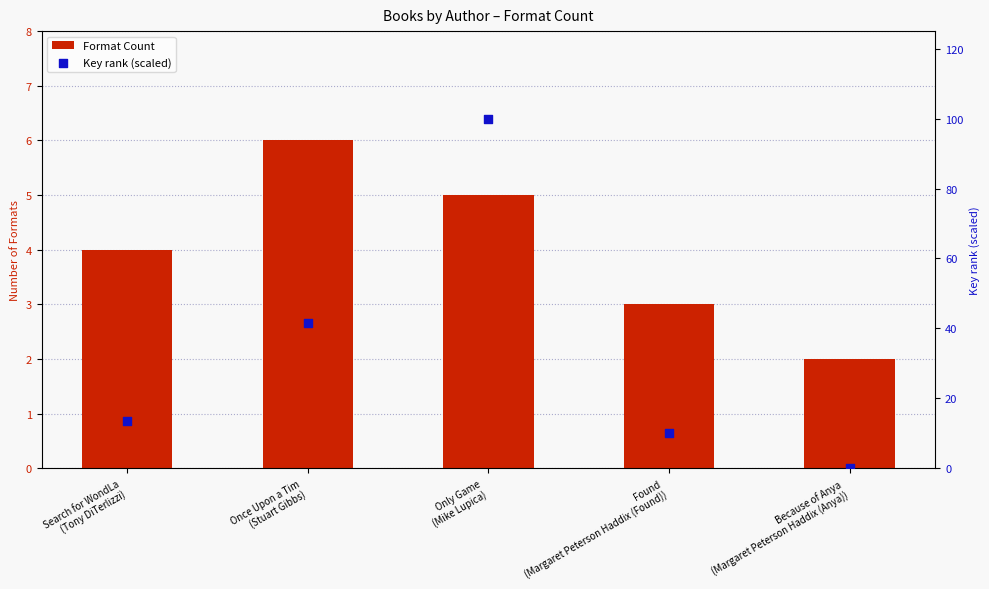

Which series has the largest Y range (max minus min)?

Key rank (scaled)